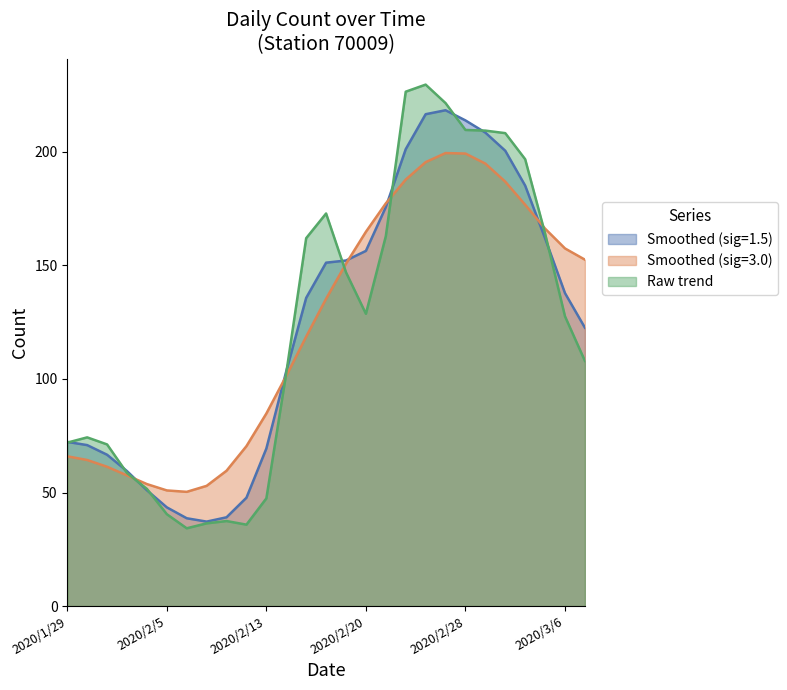

What is the label of the 14th point from the right?

2020/2/18